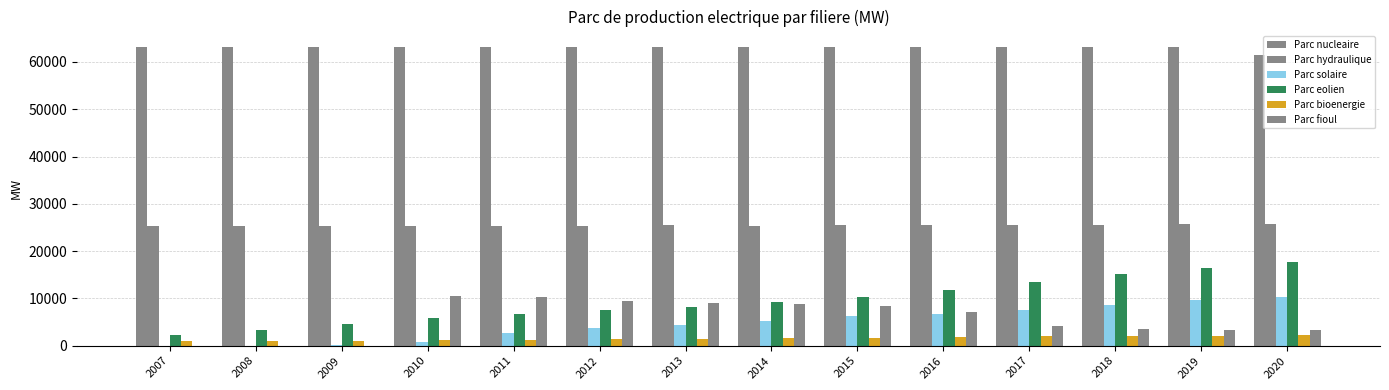

How many data points in Parc eolien are above 9271?

7